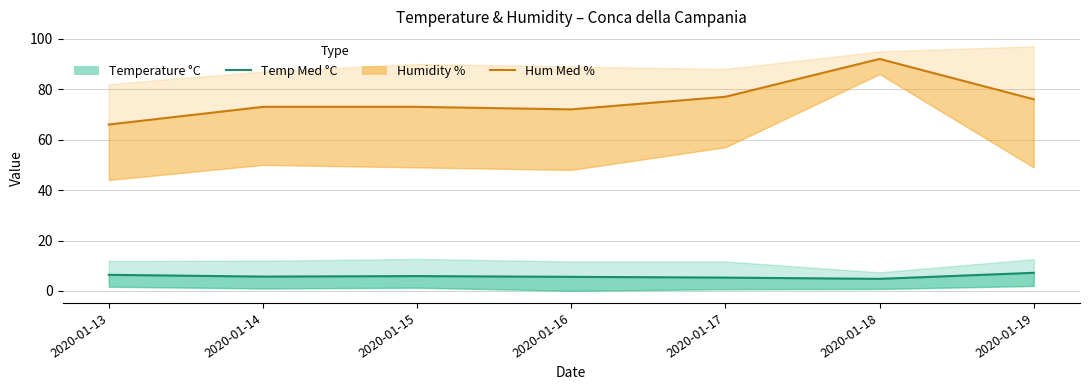

What is the difference between the maximum and minimum values in the Hum Med % series?

26.0